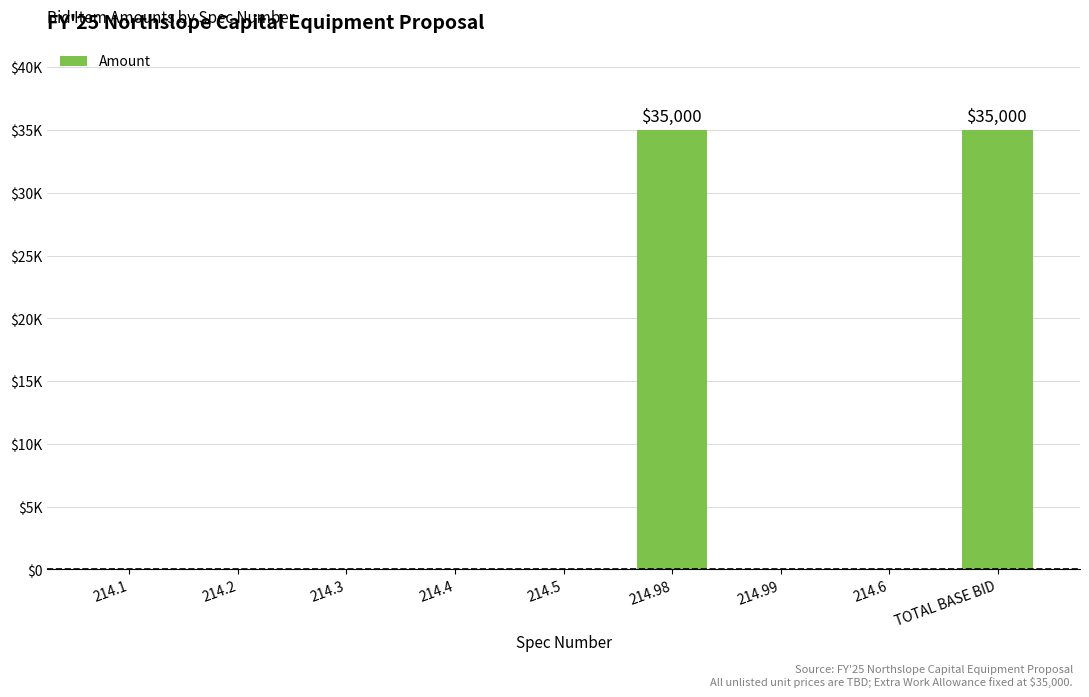

Reading left to right, extract all data points from this chart.

214.1=0	214.2=0	214.3=0	214.4=0	214.5=0	214.98=35000	214.99=0	214.6=0	TOTAL BASE BID=35000